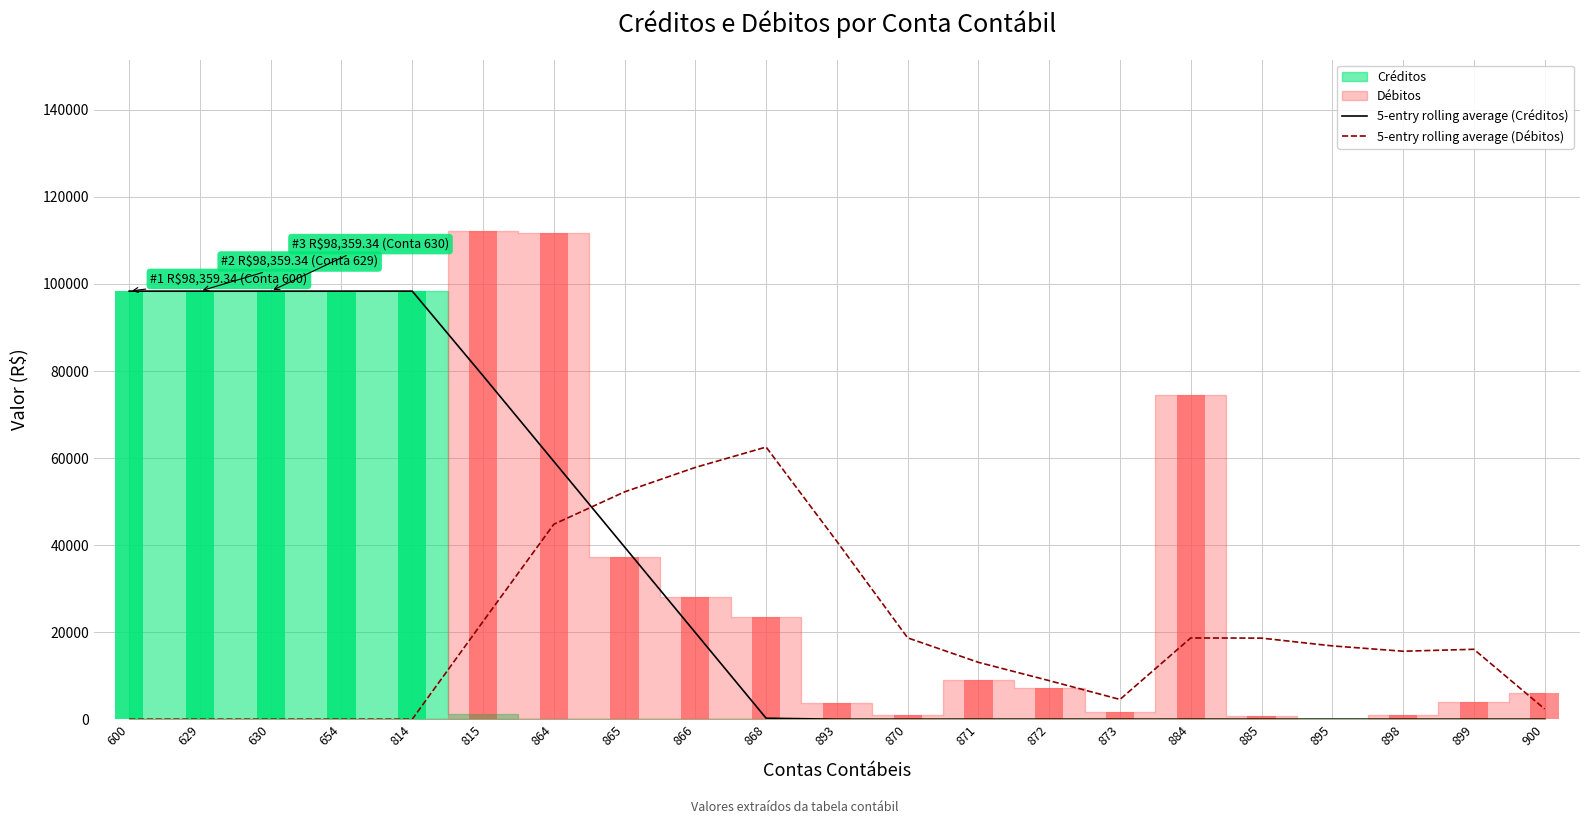

Is it true that 5-entry rolling average (Débitos) equals 0.0 at 654?

True